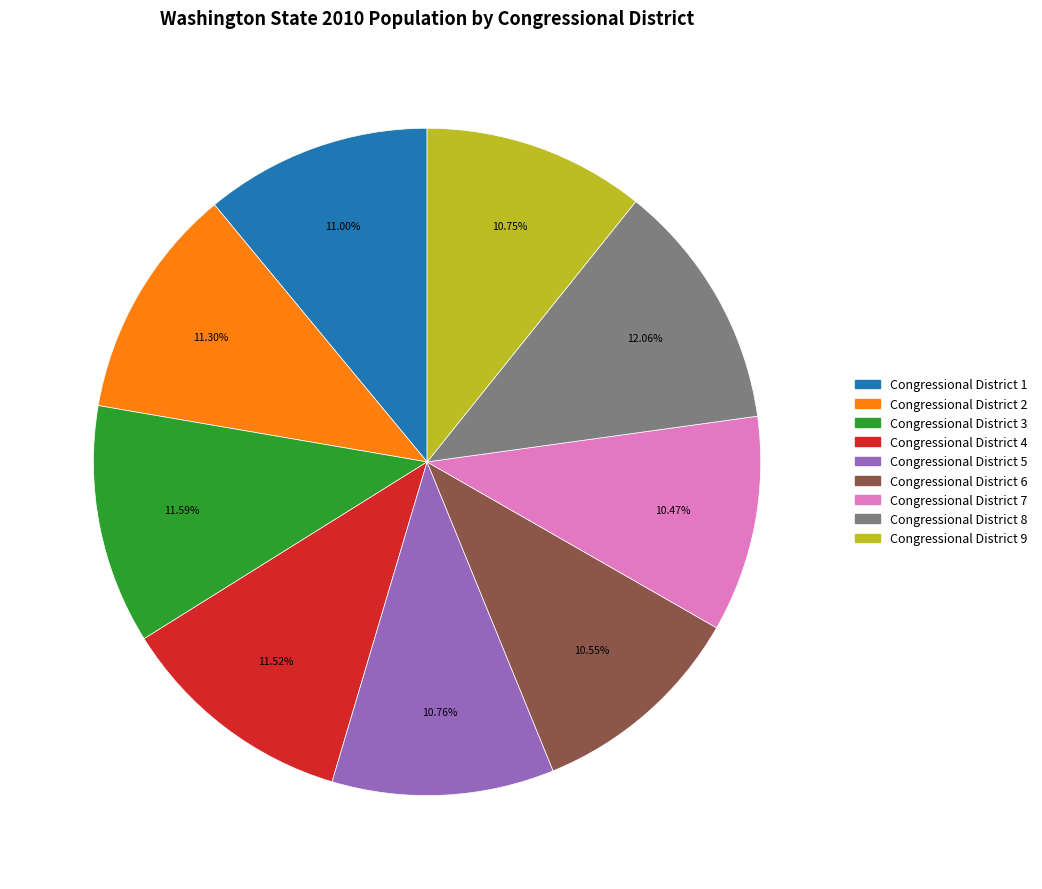

Does Congressional District 8 represent more than half of the total?

No